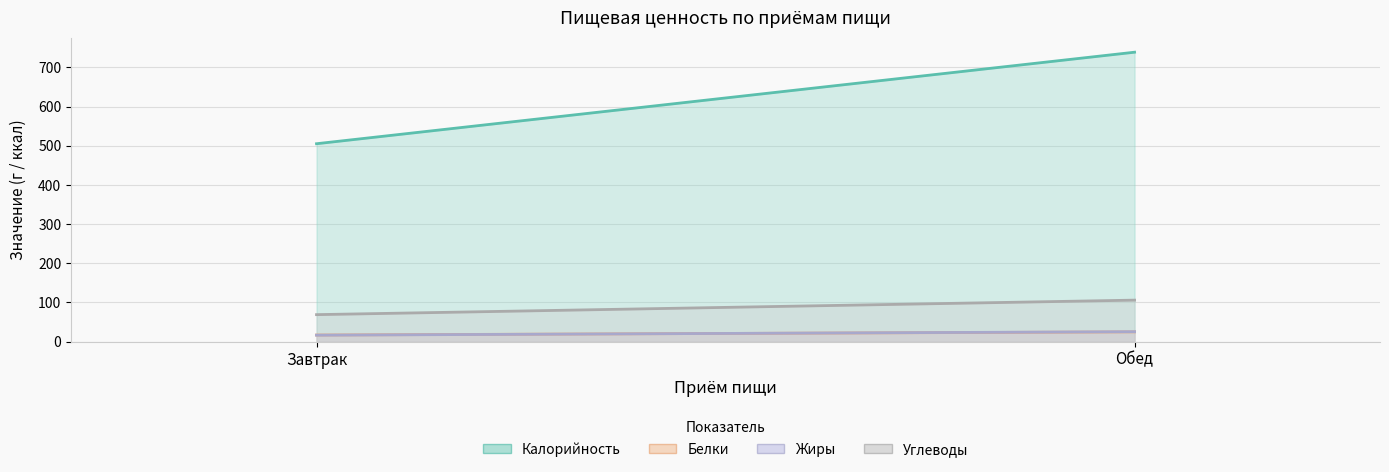

What is the total value across all series at Обед?

895.0